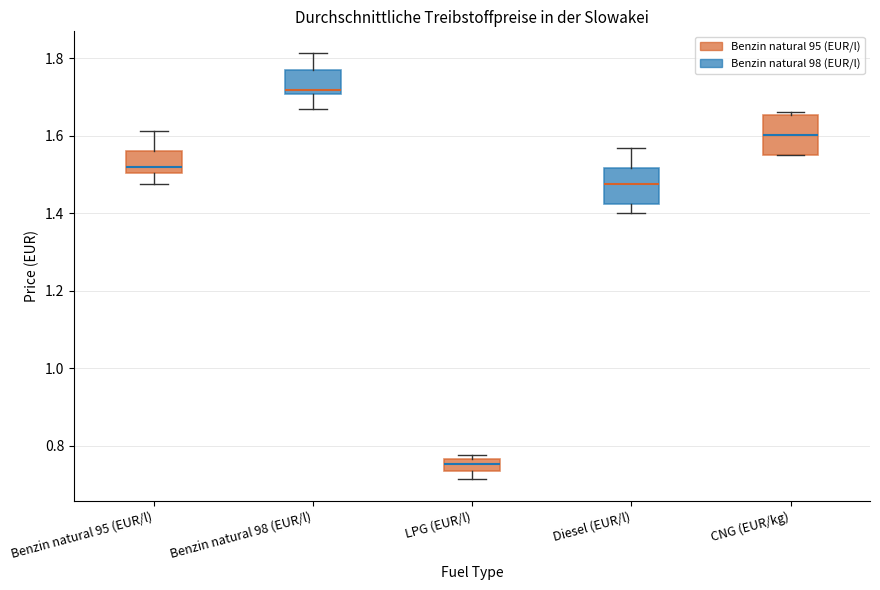

Which box has the highest median line?

Benzin natural 98 (EUR/l)